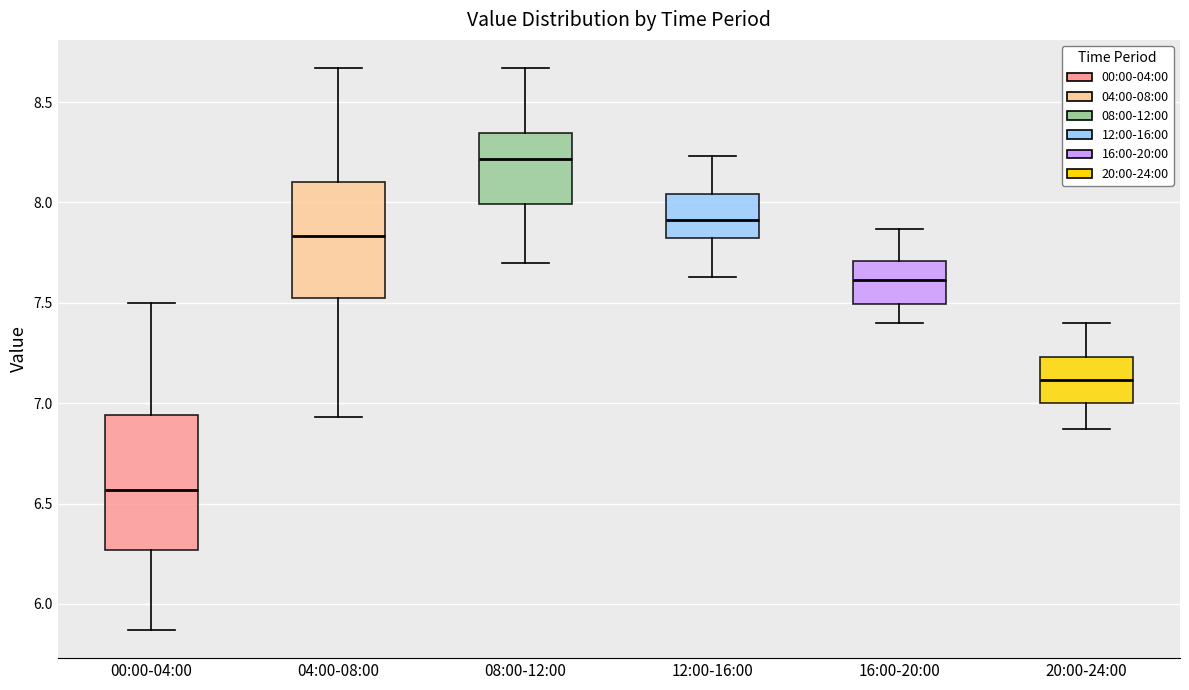

Comparing the boxes themselves (not the whiskers), which one is the tallest?

00:00-04:00